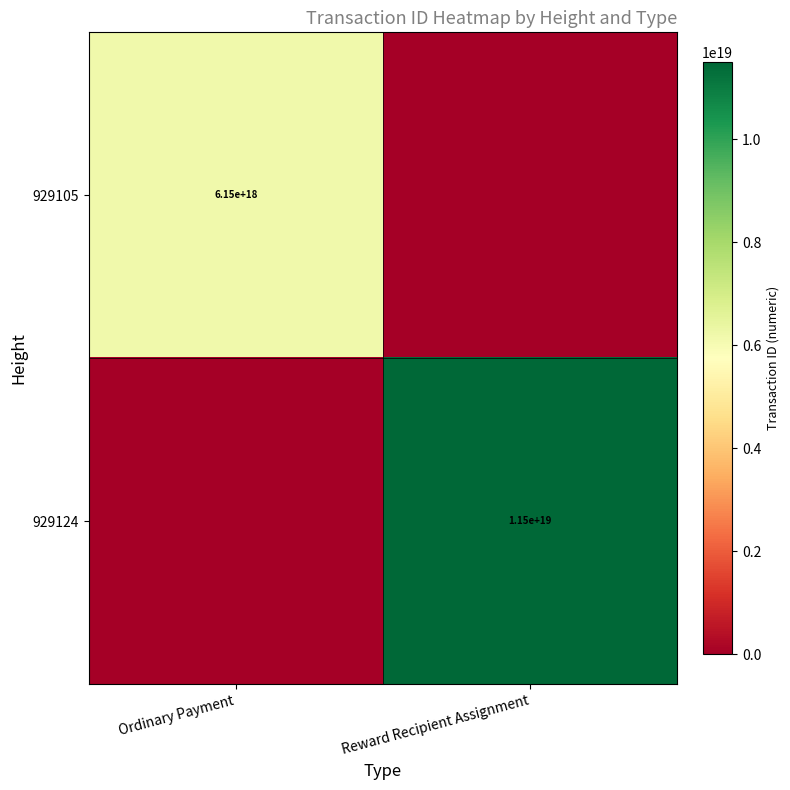

The 929105 series shows 6150000000000000000 at Ordinary Payment. True or false?

True